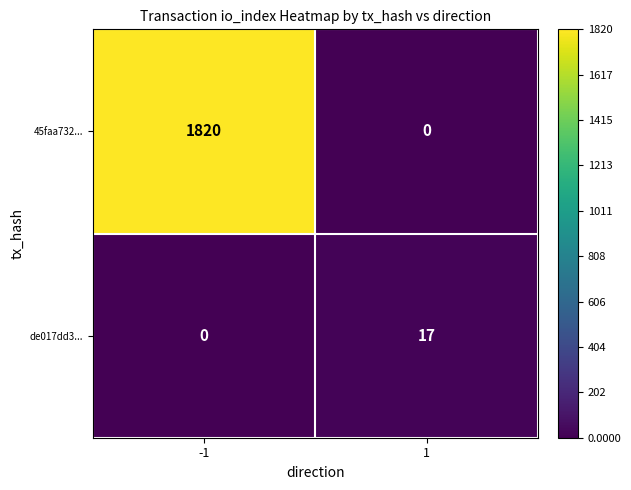

The 45faa732... series shows 1820 at -1. True or false?

True